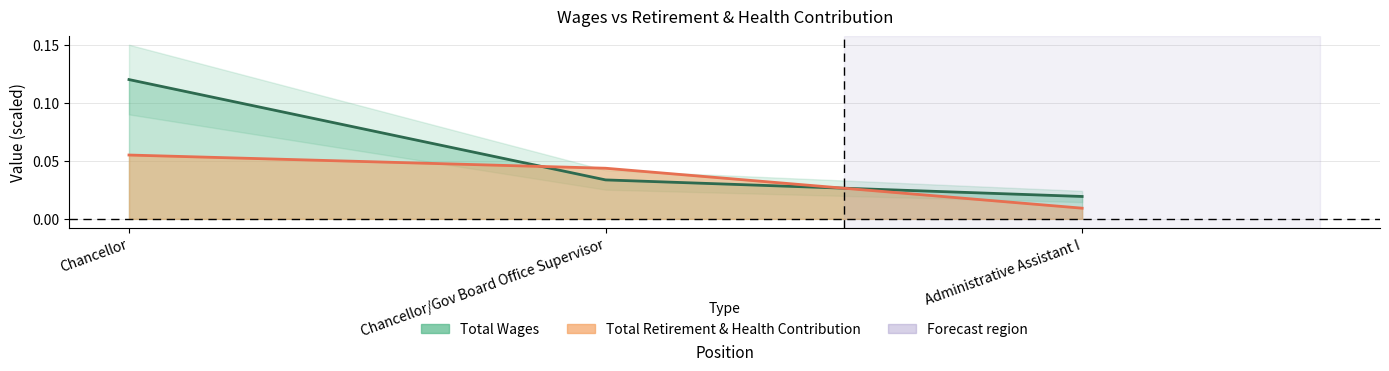

What is the label of the 2nd point from the right?

Chancellor/Gov Board Office Supervisor